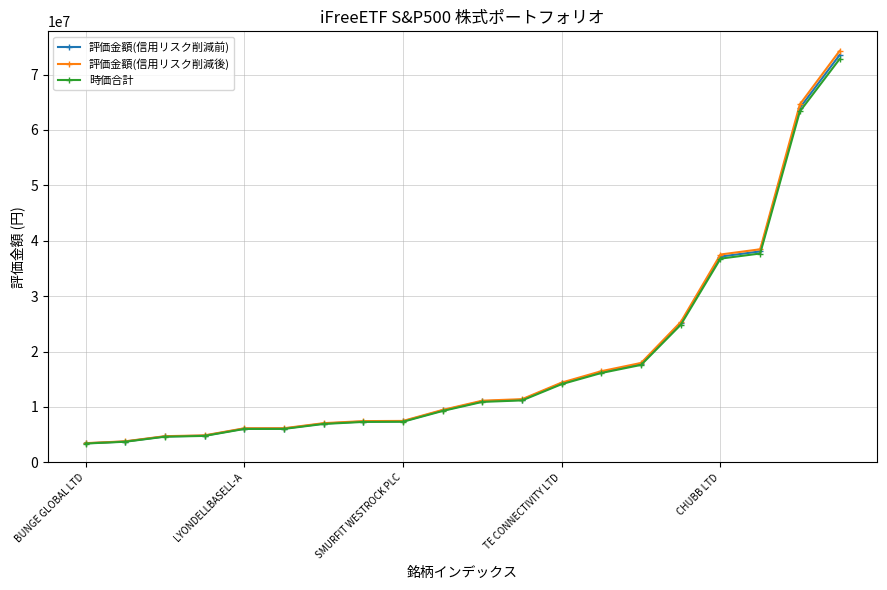

How many data points in 評価金額(信用リスク削減後) are less than 11131205?

10